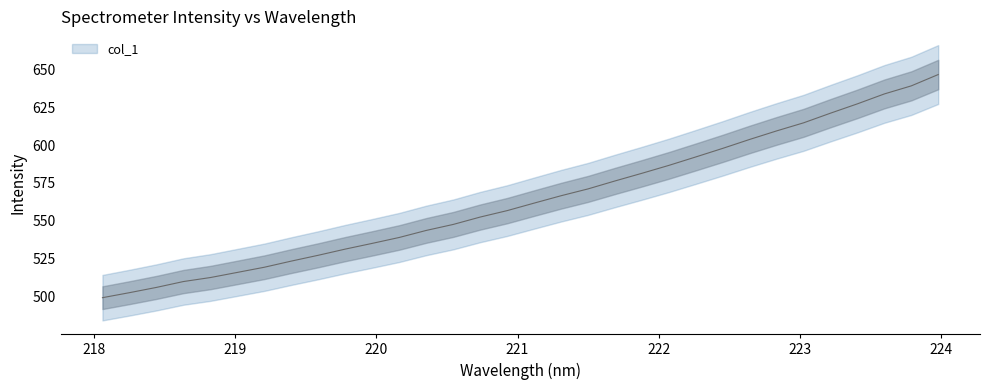

Does the chart display data point markers on the line(s)?

No